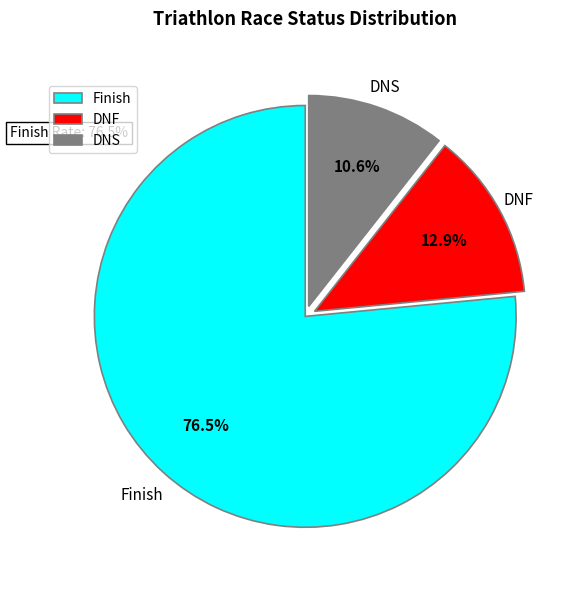

What percentage do DNF and Finish together represent?

89.4%